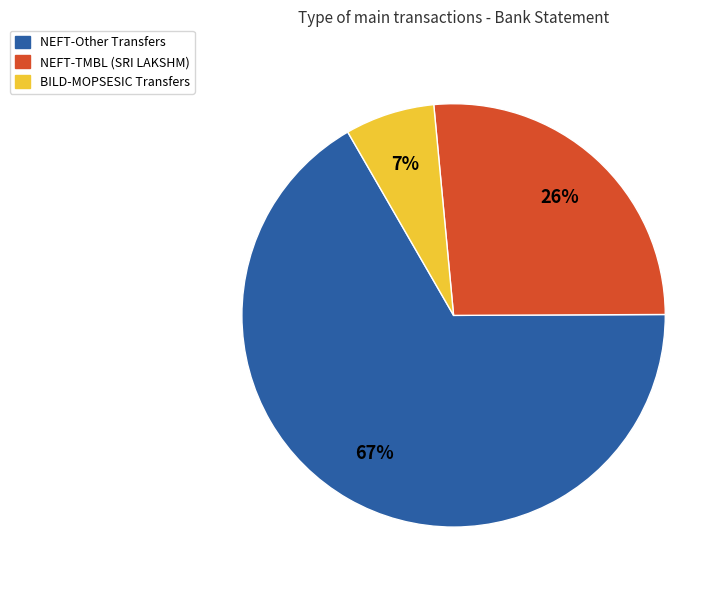

To the nearest percent, what is the difference between the largest and smallest slice percentages?

60%